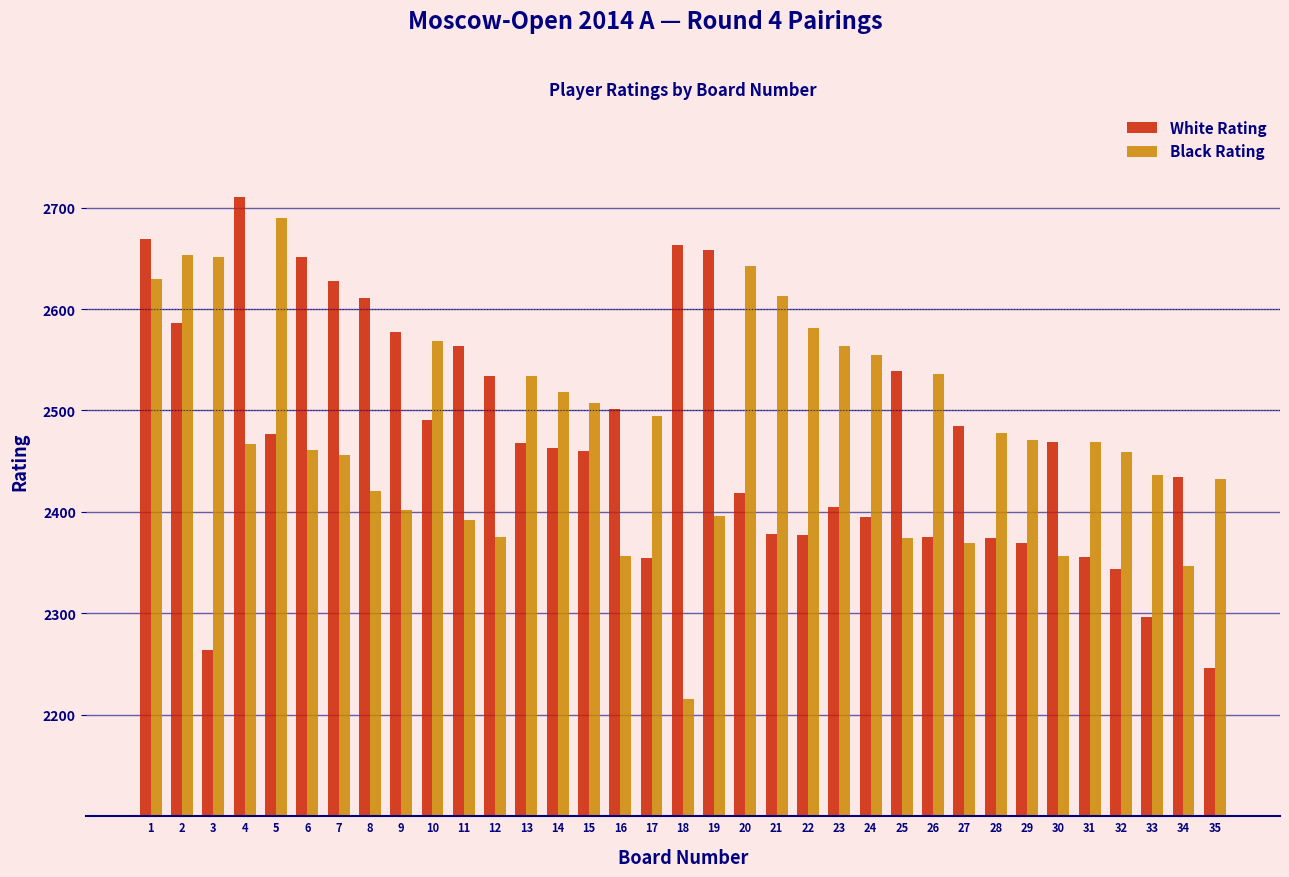

Read the Black Rating value at 17.

2495